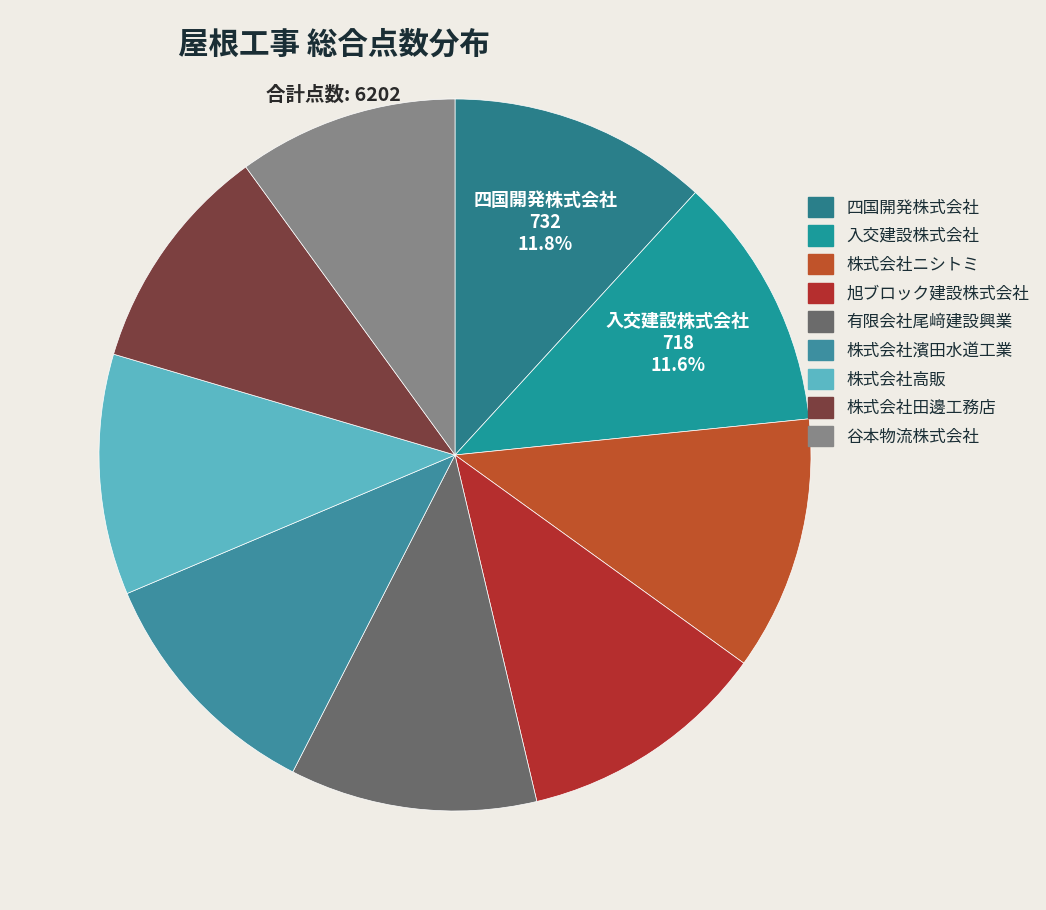

To the nearest percent, what is the difference between the largest and smallest slice percentages?

2%